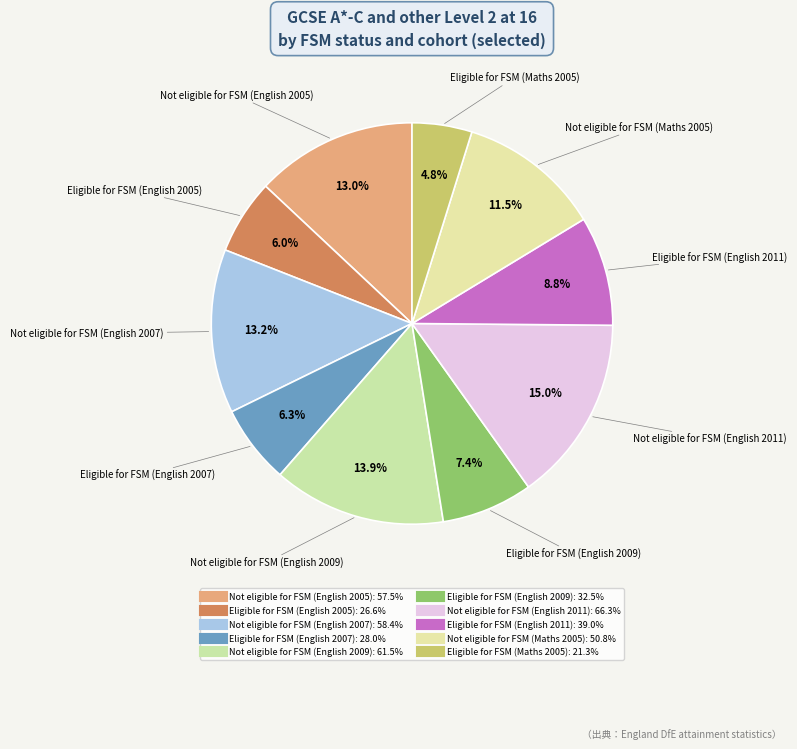

How many slices are in this pie chart?

10